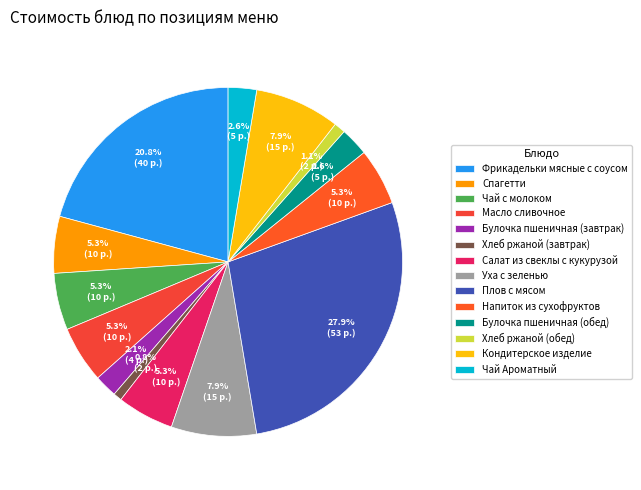

How many slices are in this pie chart?

14